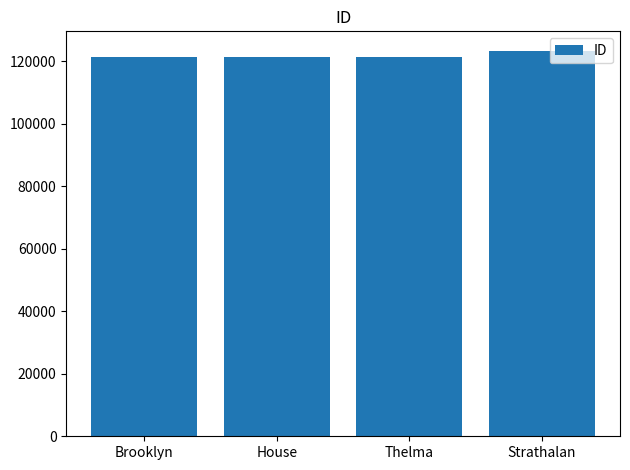

What is the value of the 3rd bar from the left?

121528